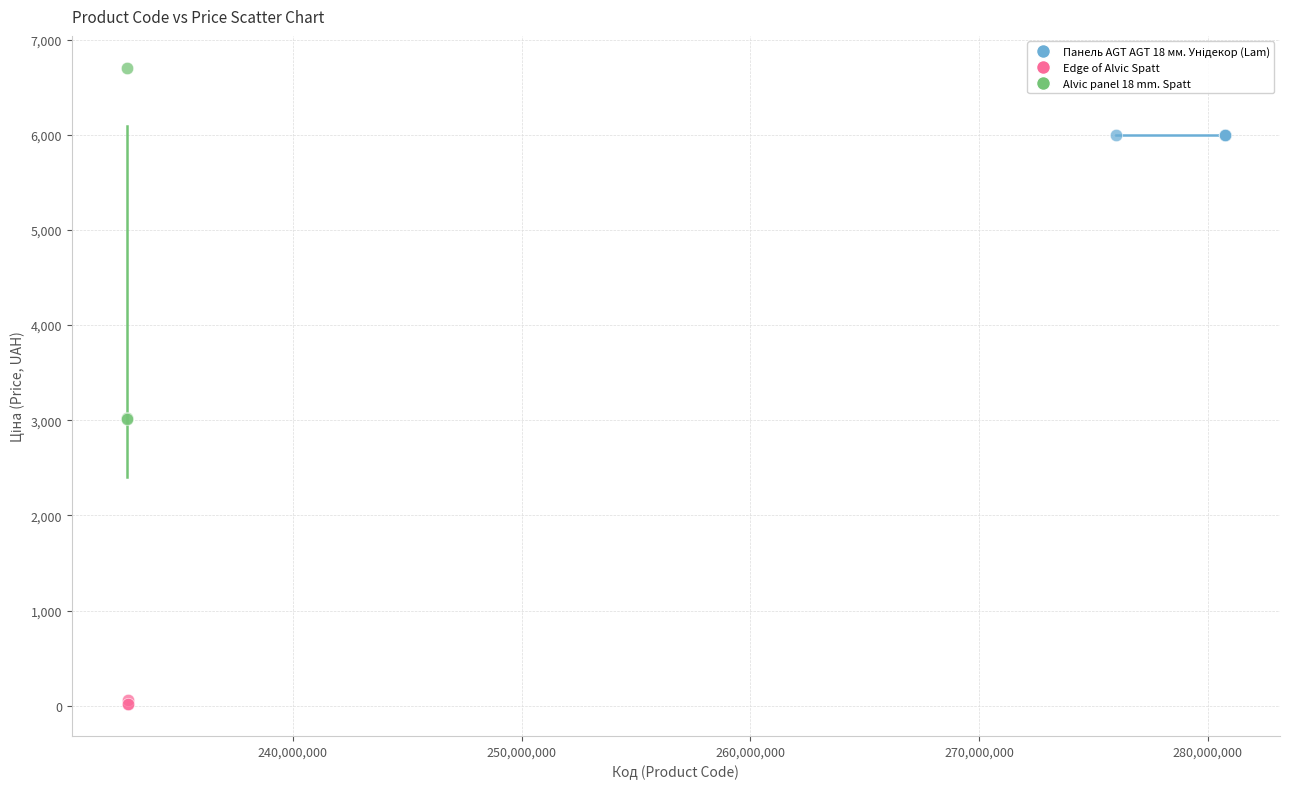

Which series contains the highest Y value?

Alvic panel 18 mm. Spatt